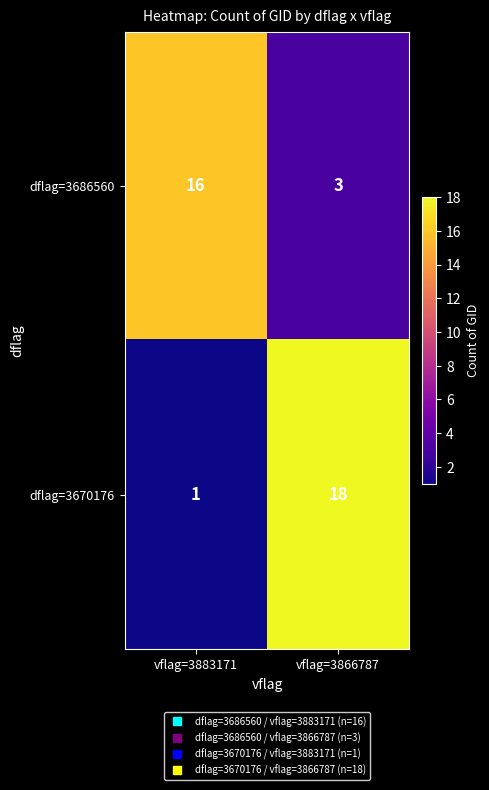

The dflag=3686560 series shows 3 at vflag=3866787. True or false?

True